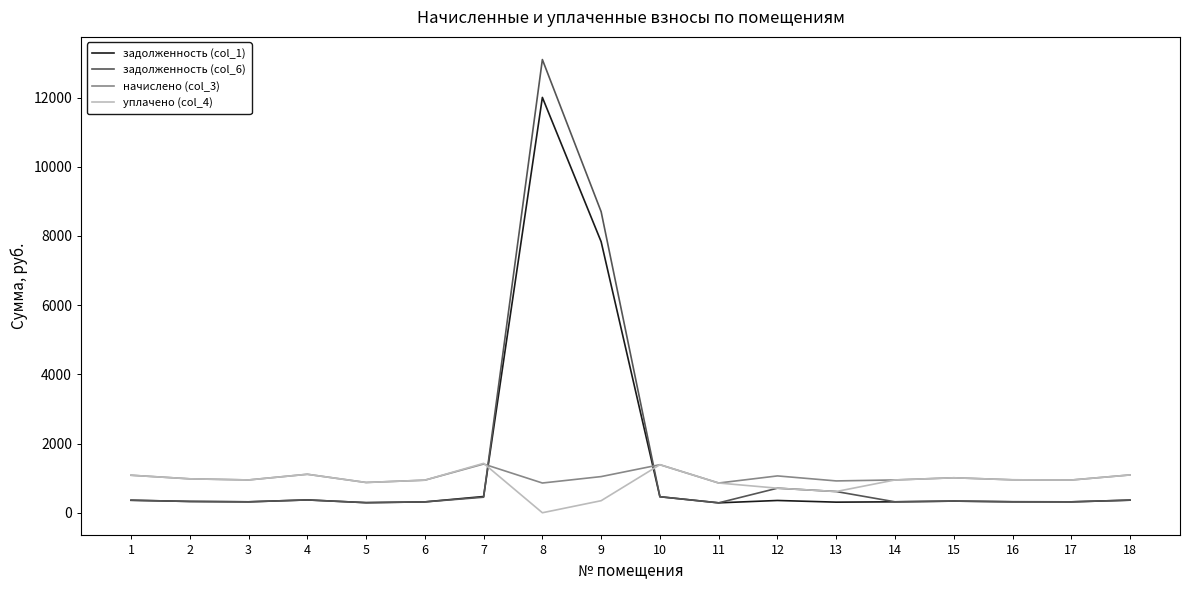

Rank the series at 8 from lowest to highest value.

уплачено (col_4), начислено (col_3), задолженность (col_1), задолженность (col_6)